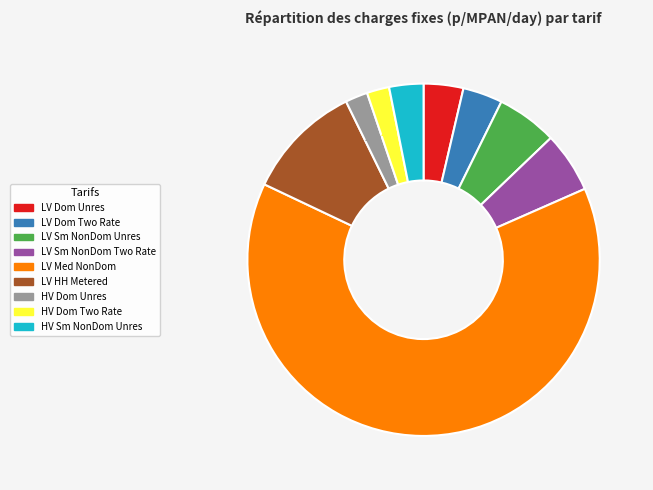

Count the number of slices in the pie.

9